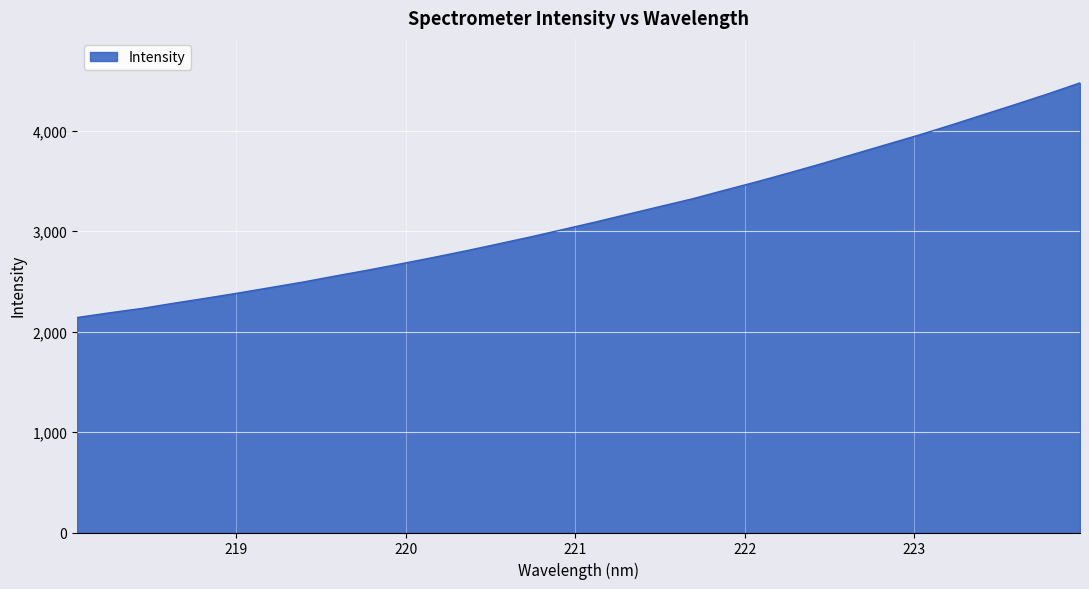

What is the difference between the maximum and minimum values?

2336.9